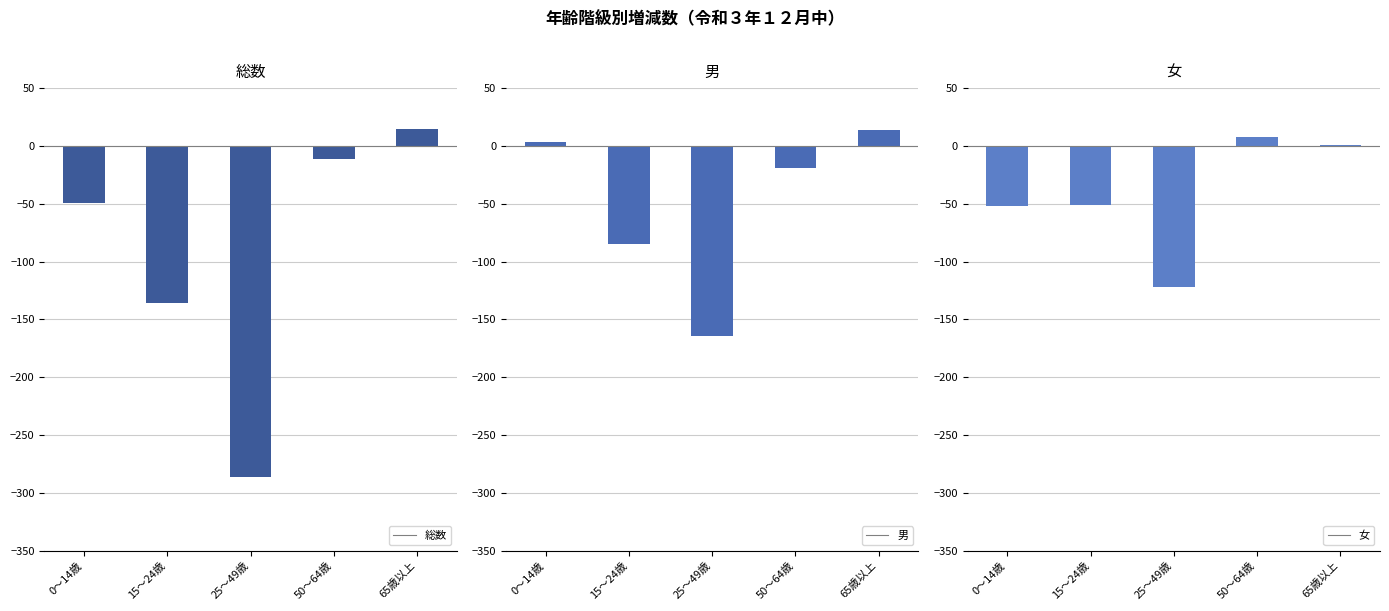

Which category has the highest value in the 女 series?

50～64歳